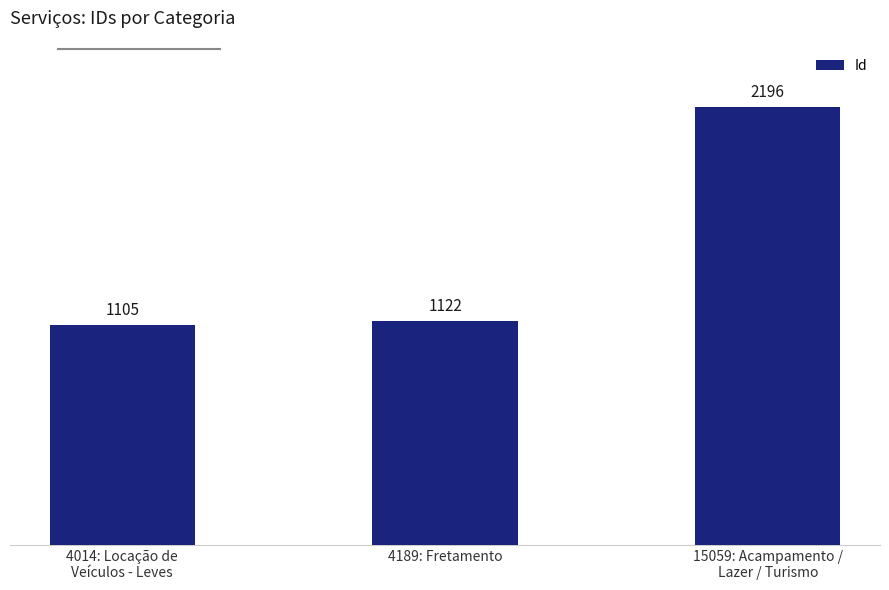

Between 15059: Acampamento /
Lazer / Turismo and 4014: Locação de
Veículos - Leves, which is larger?

15059: Acampamento /
Lazer / Turismo